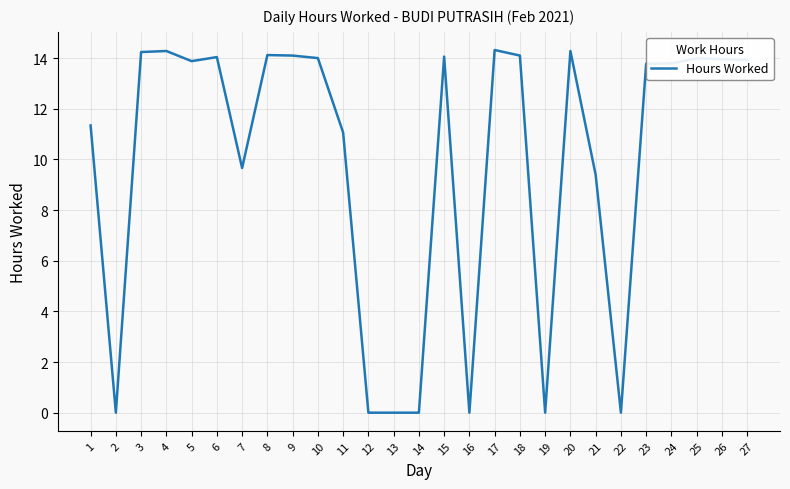

At which category does the data reach its first local valley?

2